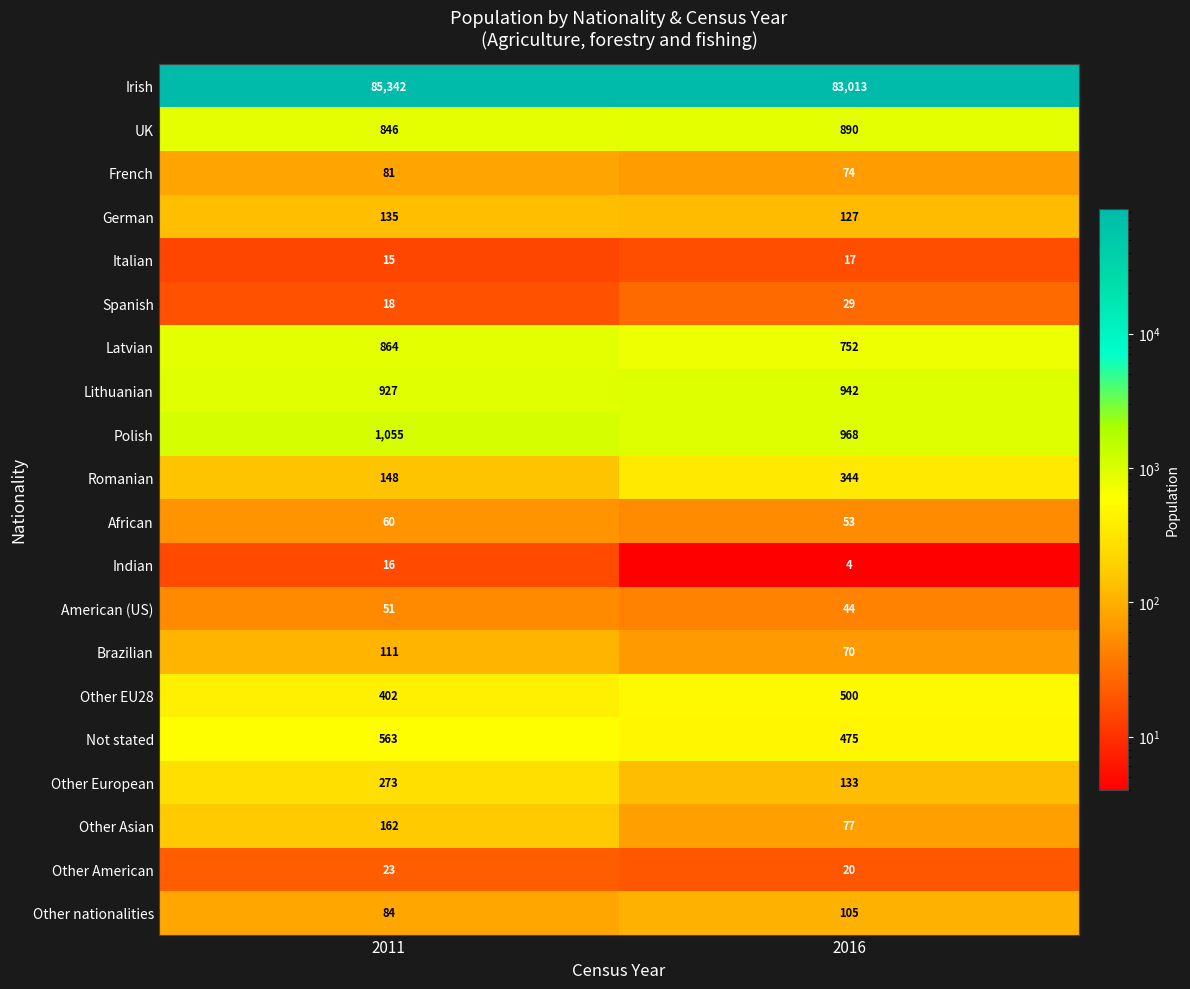

Rank the series by their maximum value, from highest to lowest.

Irish, Polish, Lithuanian, UK, Latvian, Not stated, Other EU28, Romanian, Other European, Other Asian, German, Brazilian, Other nationalities, French, African, American (US), Spanish, Other American, Italian, Indian